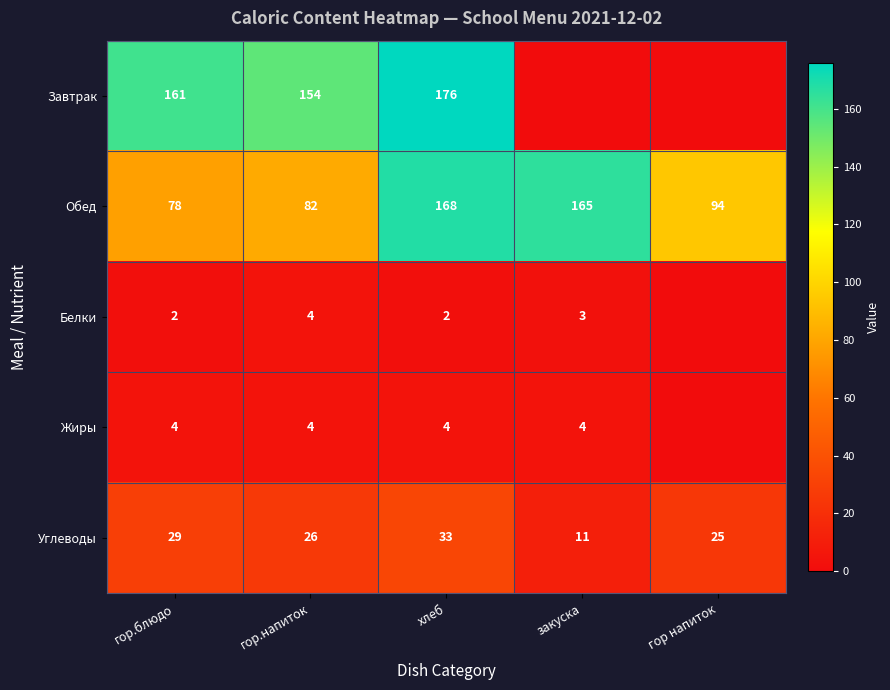

At which category is the sum across all series the highest?

хлеб